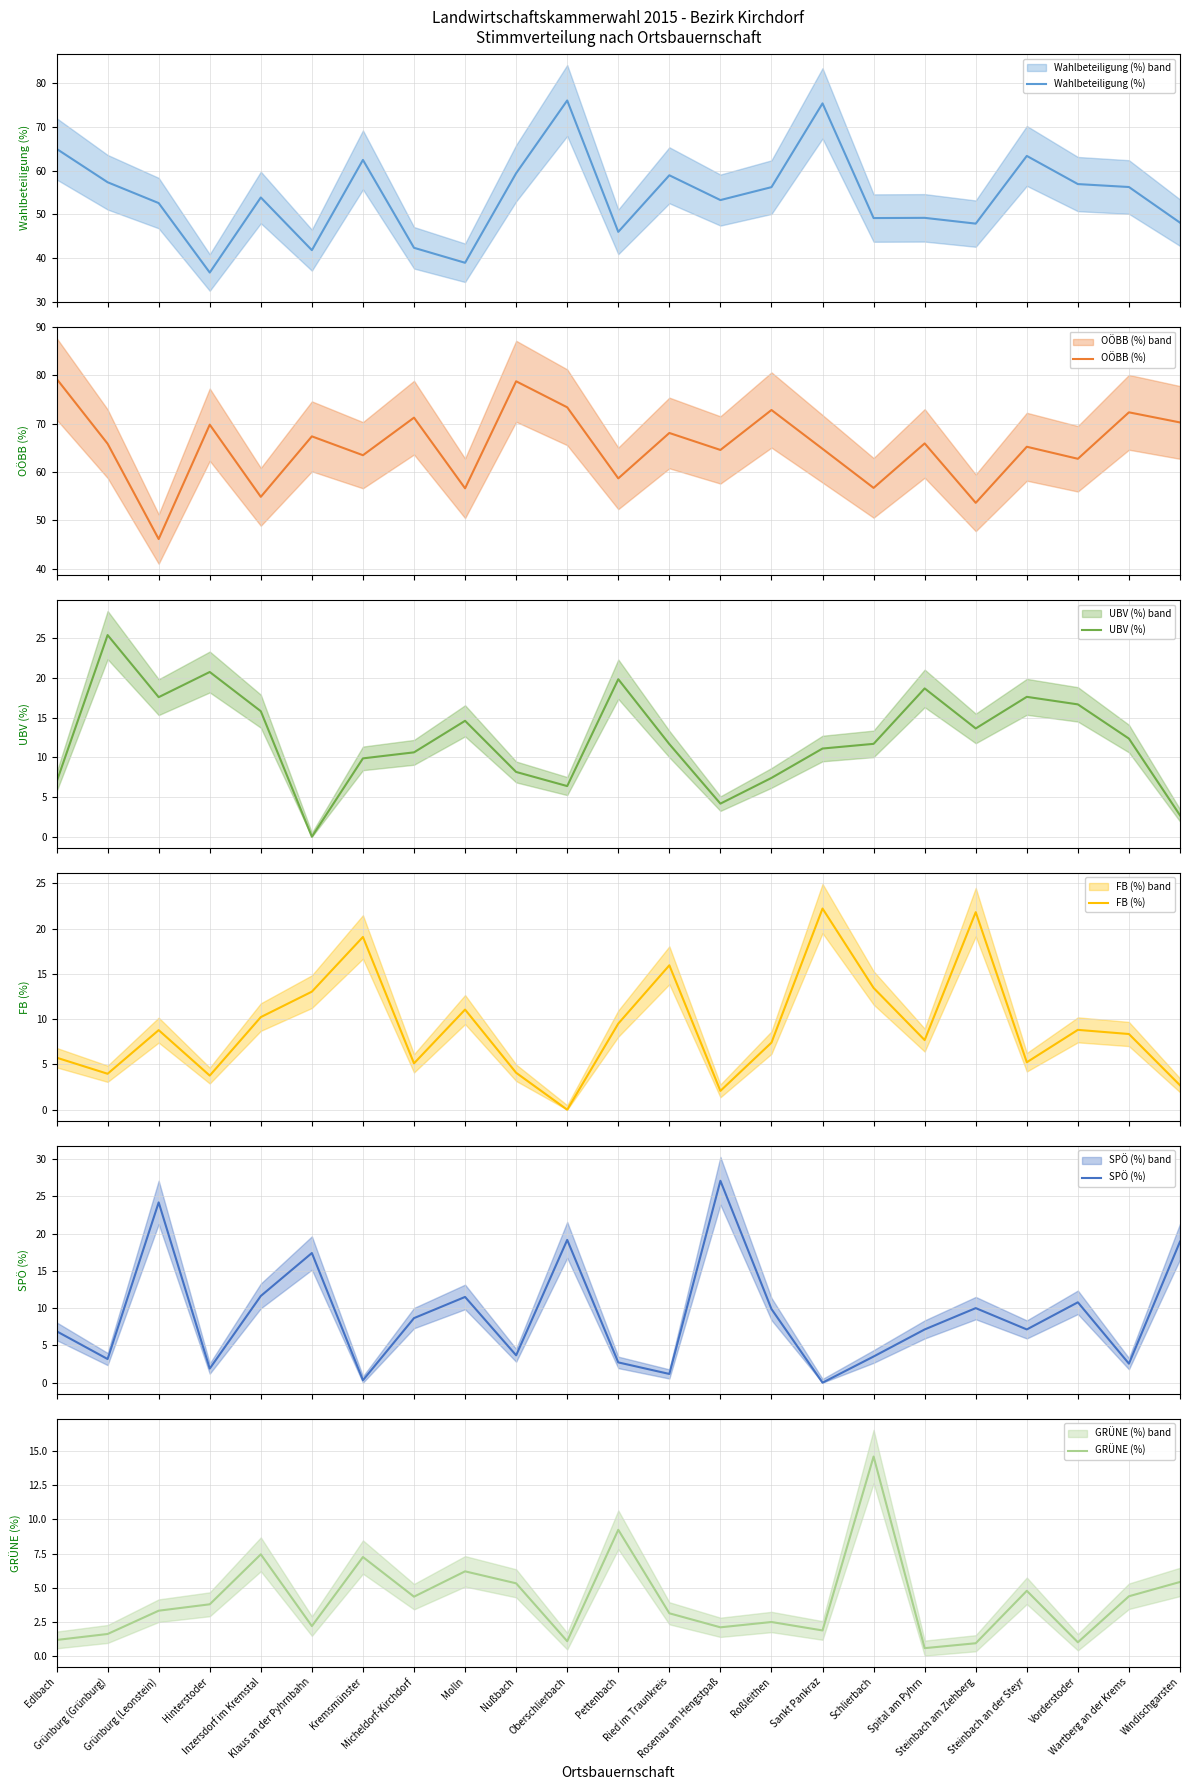

At which category does Wahlbeteiligung (%) reach its first local valley?

Hinterstoder